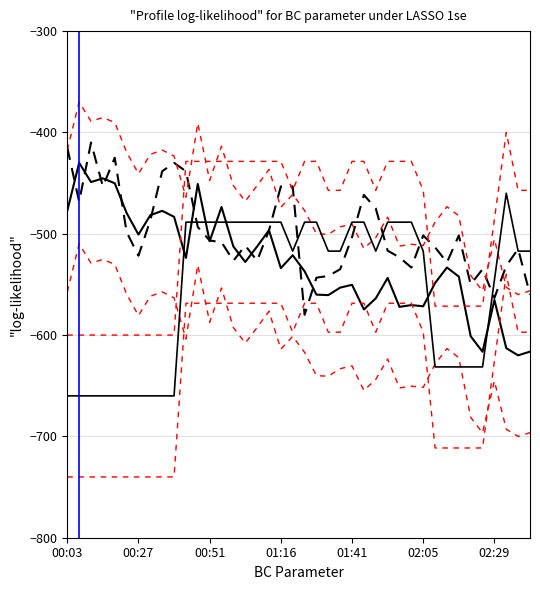

How many lines are shown in the chart?

7